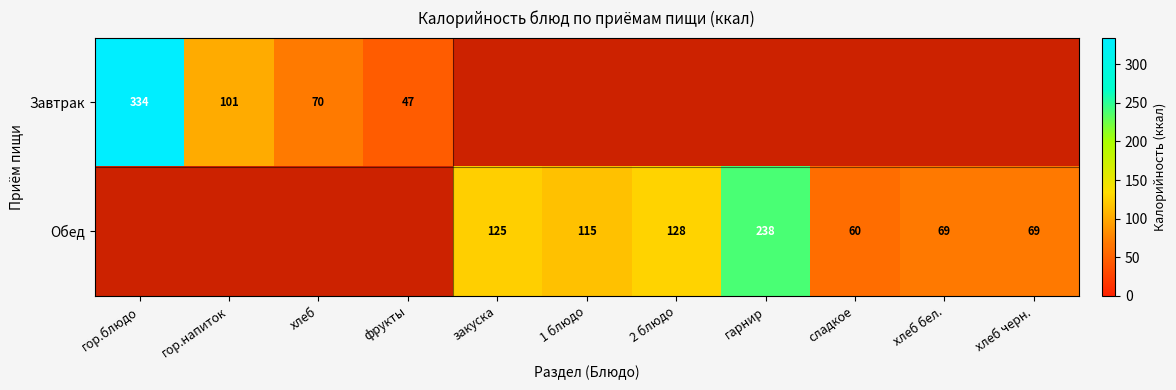

What is the sum of the Обед values at закуска and сладкое?

185